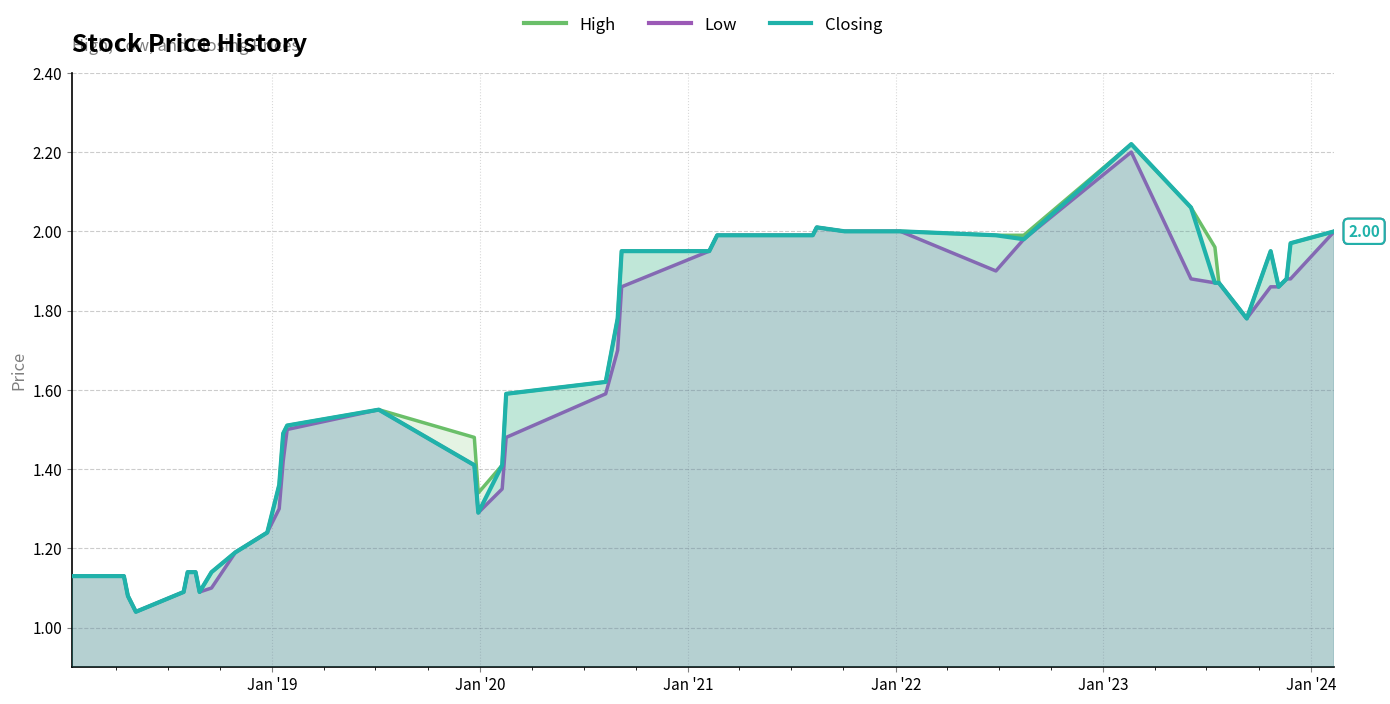

True or false: High and Low cross at least once.

False